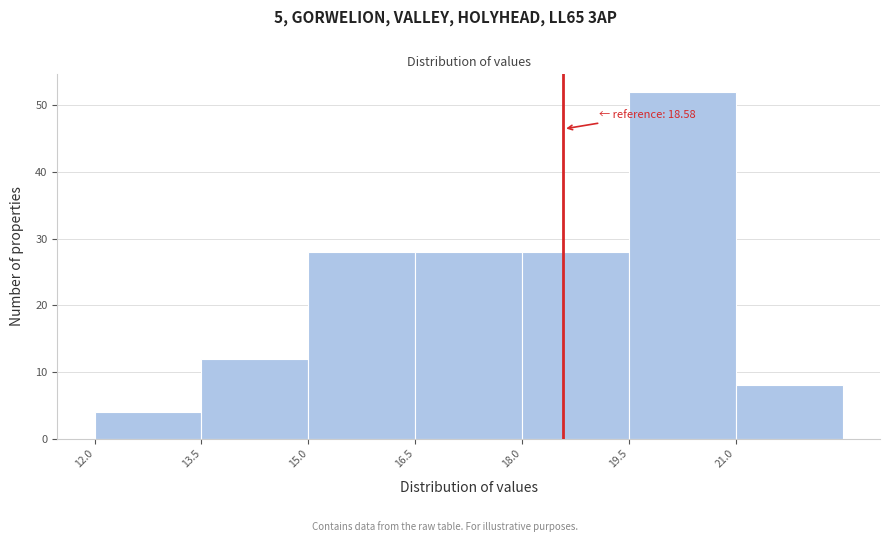

Which range on the x-axis has the tallest bar?

19.5 to 21.0